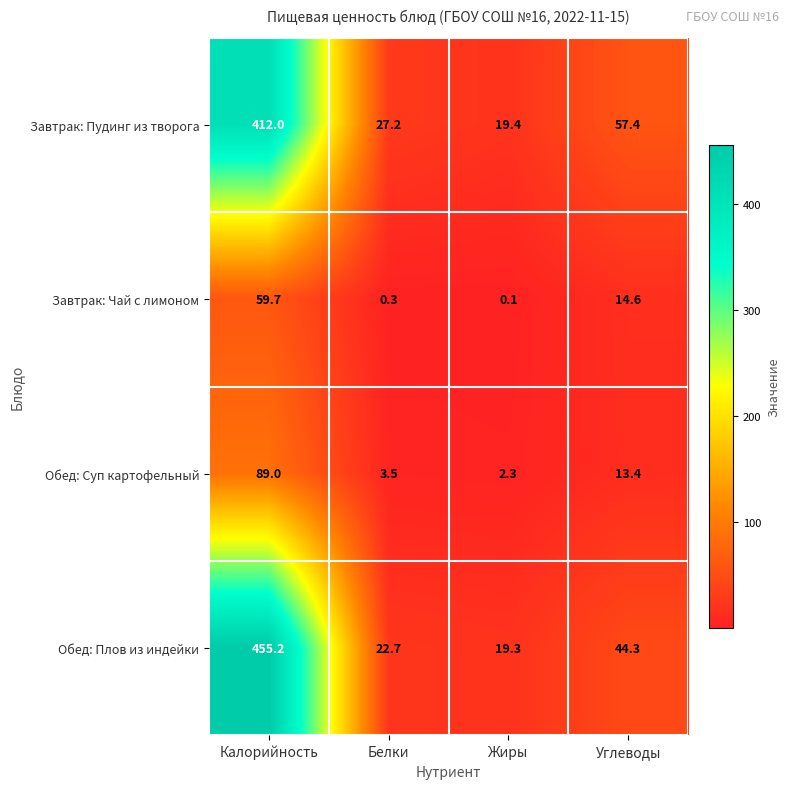

Reading right to left, transcribe all the data shown in this chart.

Завтрак: Пудинг из творога: Углеводы=57.4	Жиры=19.4	Белки=27.2	Калорийность=412.0
Завтрак: Чай с лимоном: Углеводы=14.6	Жиры=0.1	Белки=0.3	Калорийность=59.7
Обед: Суп картофельный: Углеводы=13.4	Жиры=2.3	Белки=3.5	Калорийность=89.0
Обед: Плов из индейки: Углеводы=44.3	Жиры=19.3	Белки=22.7	Калорийность=455.2